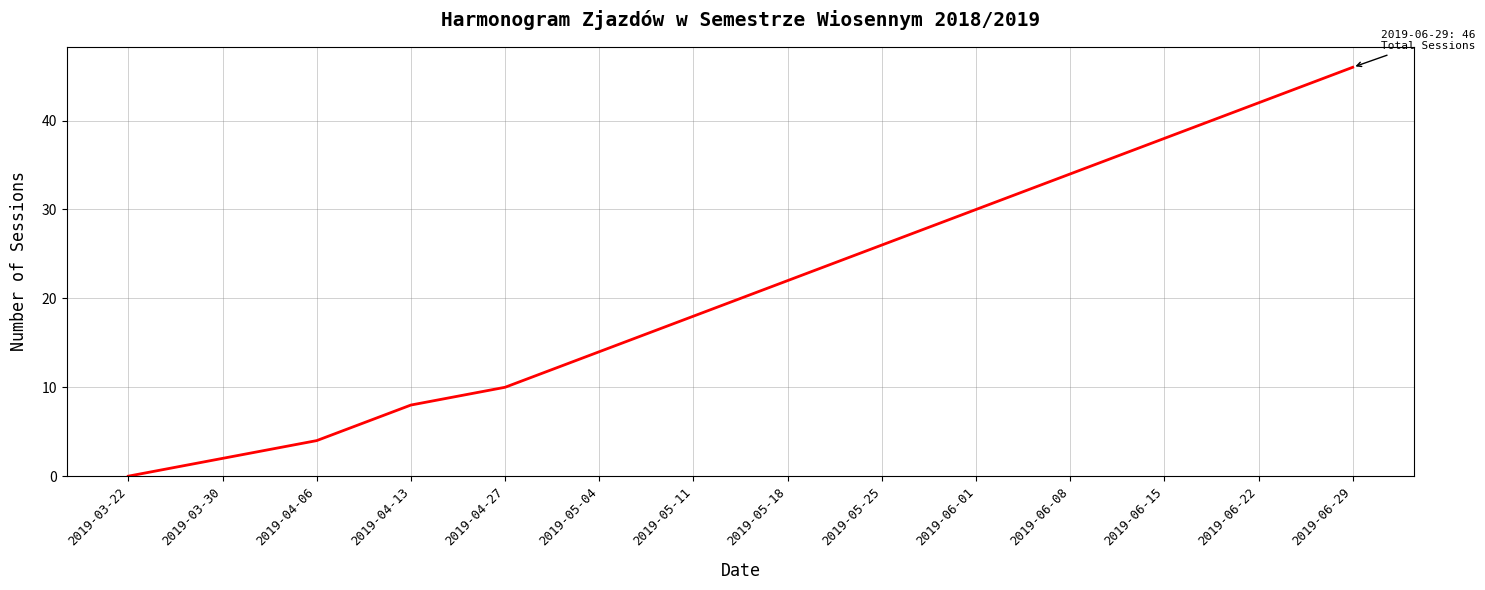

Does the chart have visible grid lines?

Yes